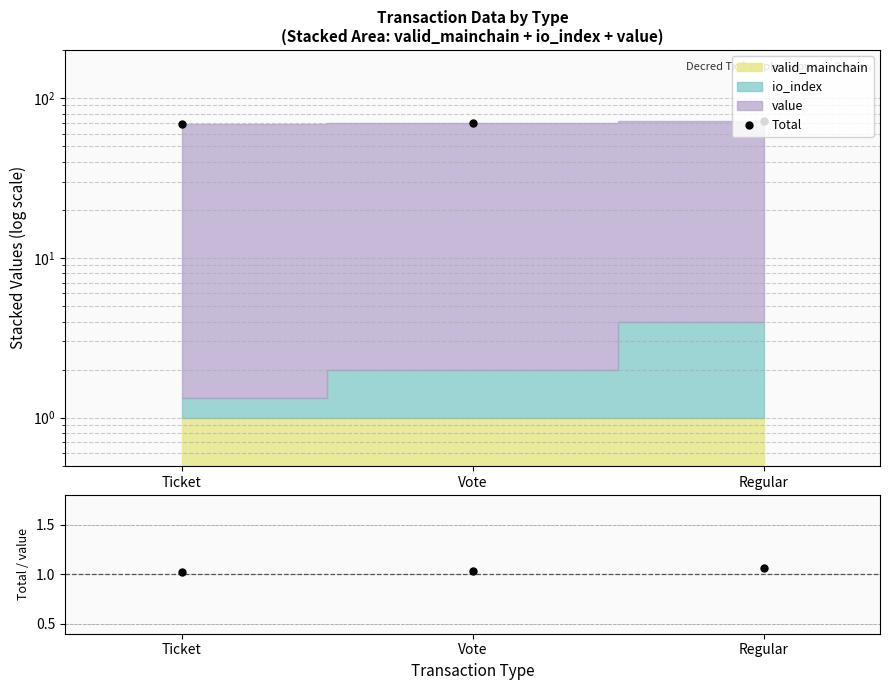

Count the Total/value values in the range 1 to 2.

3